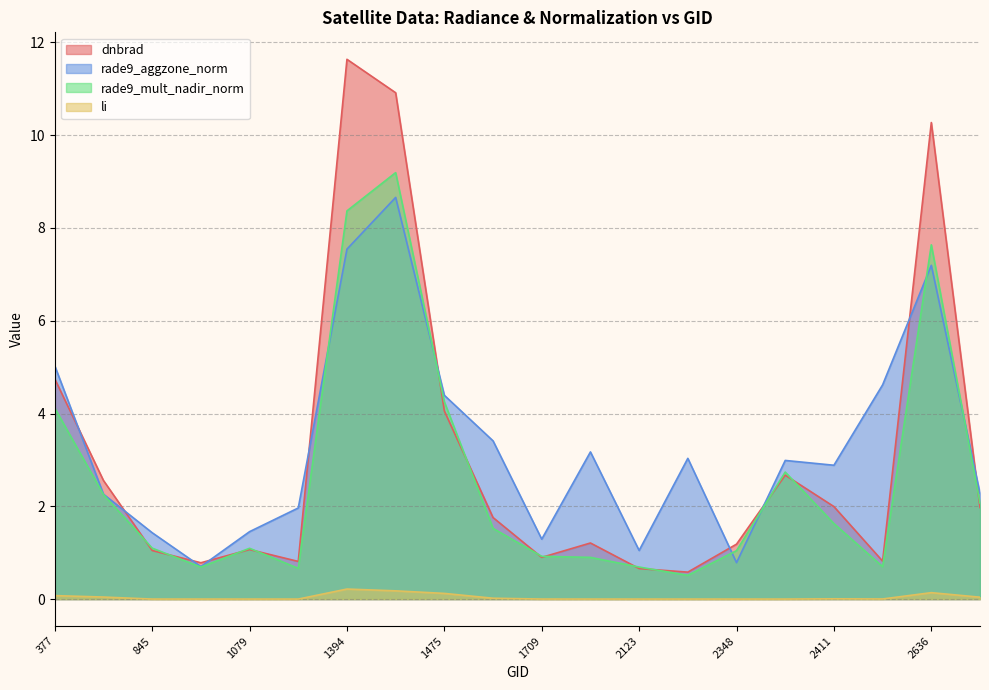

At which label does rade9_mult_nadir_norm reach its minimum?

2213